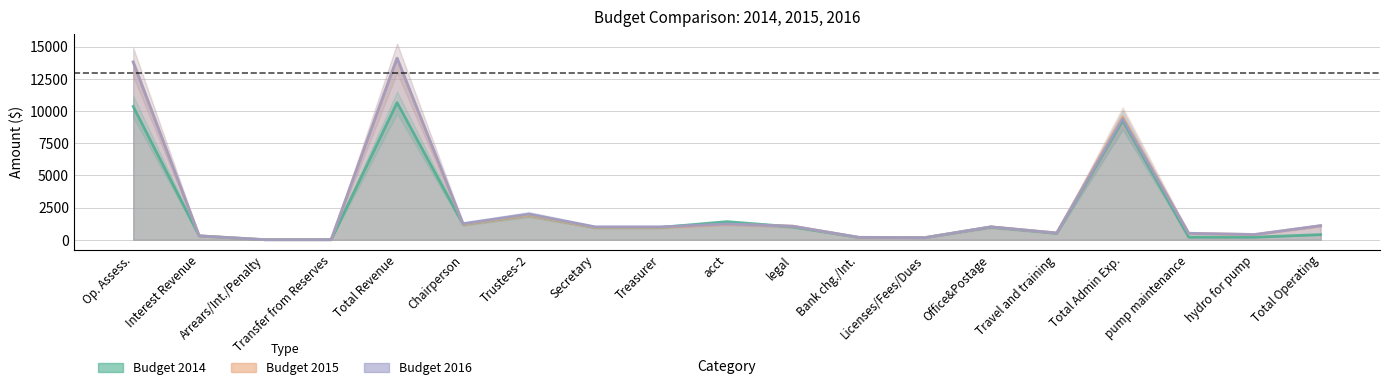

Which has a higher value, Trustees-2 or Interest Revenue?

Trustees-2